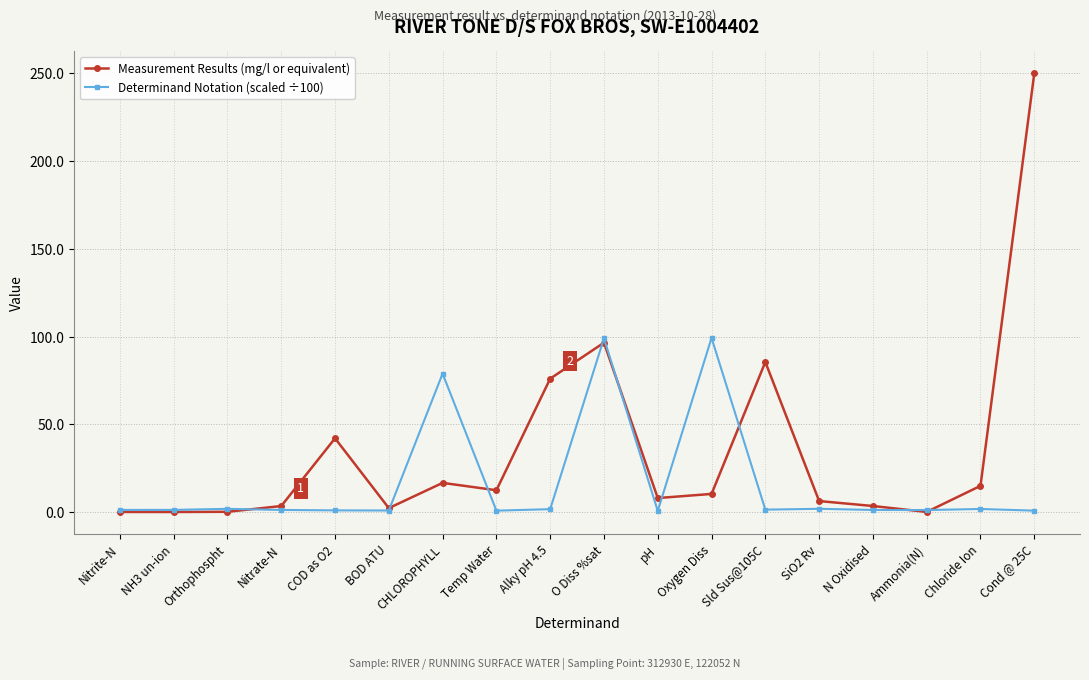

Rank the series by their average value, from lowest to highest.

Determinand Notation (scaled ÷100), Measurement Results (mg/l or equivalent)